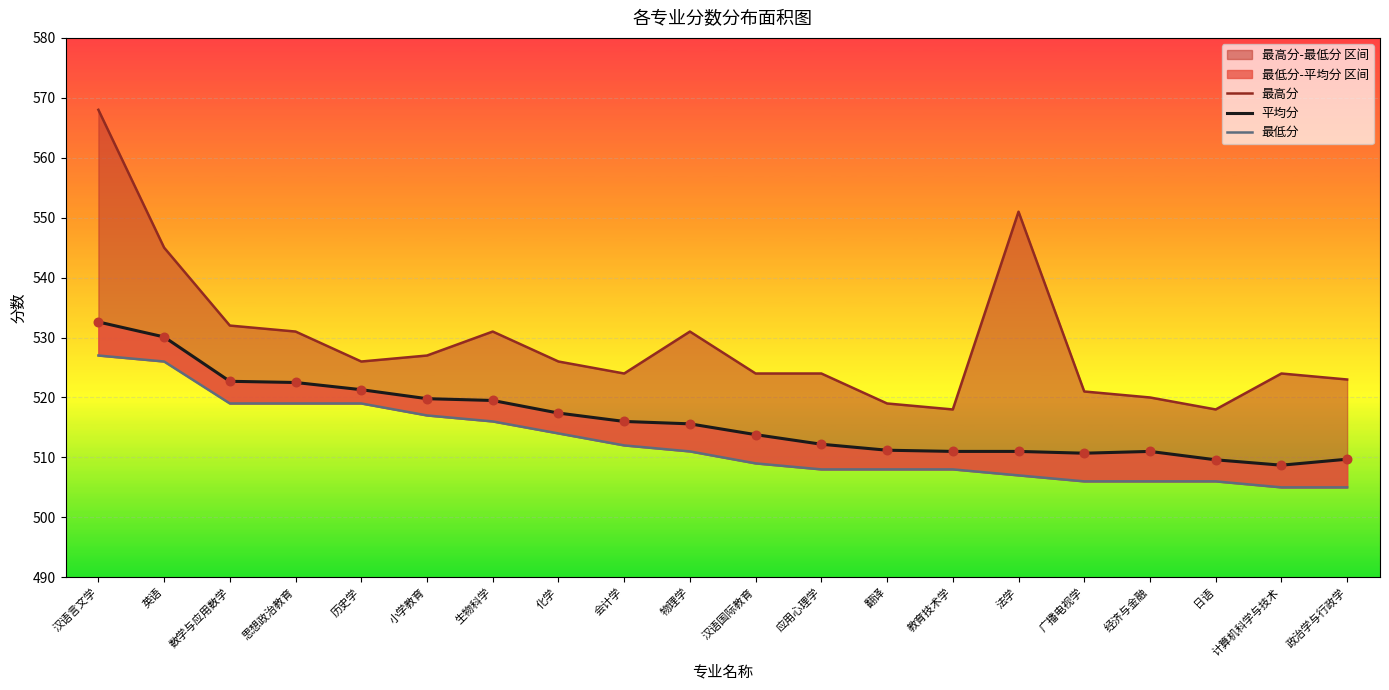

Which series has the largest Y range (max minus min)?

最高分